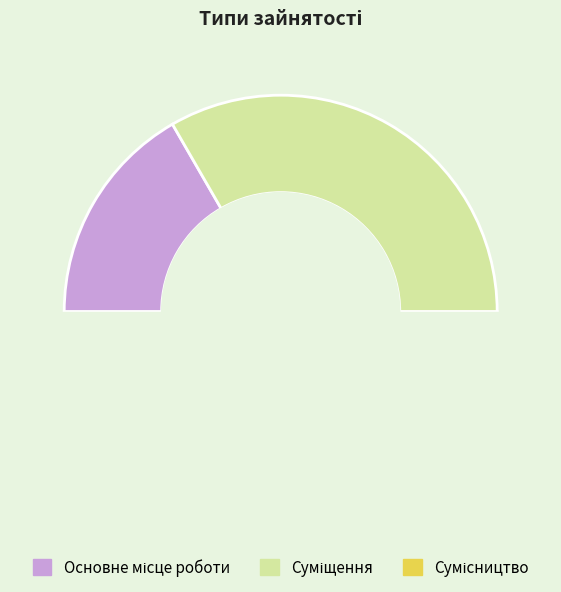

True or false: Основне місце роботи accounts for 7% of the total.

False